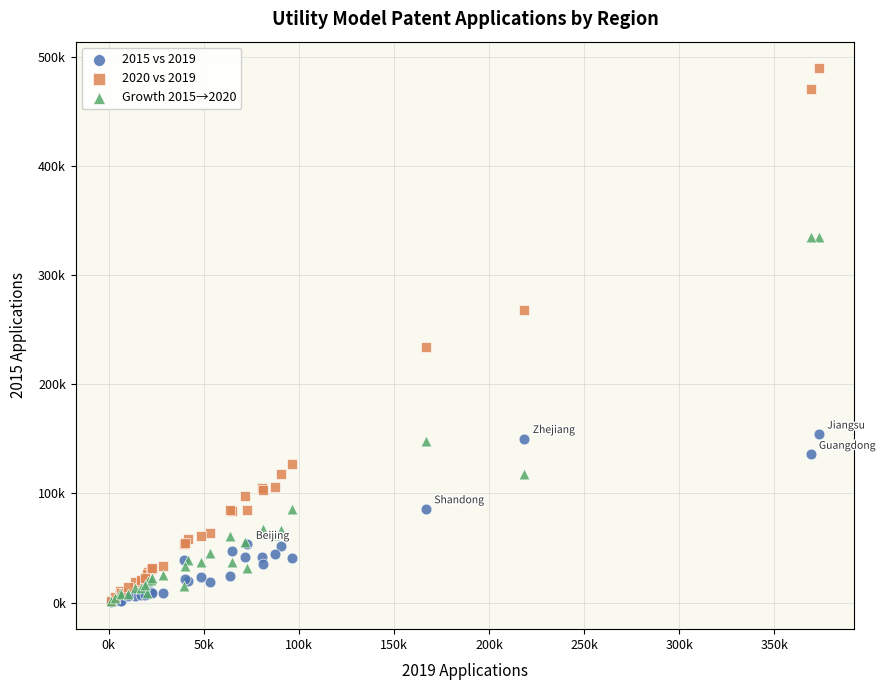

What are all the series names shown in the legend?

2015 vs 2019, 2020 vs 2019, Growth 2015→2020